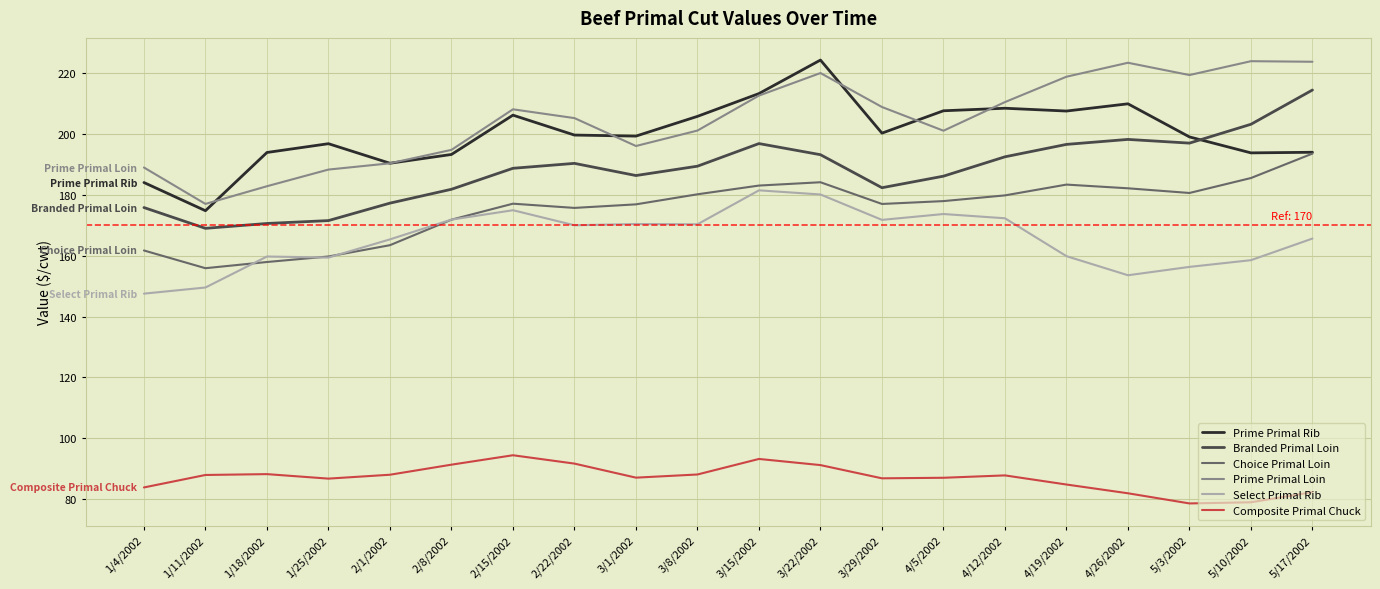

True or false: Select Primal Rib and Branded Primal Loin cross at least once.

False